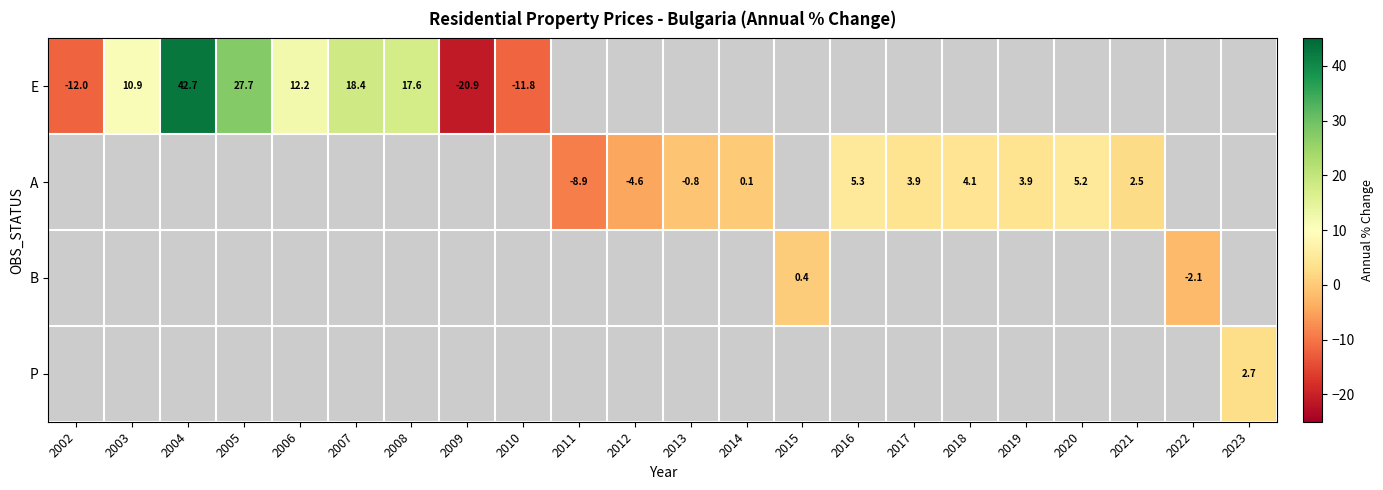

The value of A at 2011 is -8.9. True or false?

True